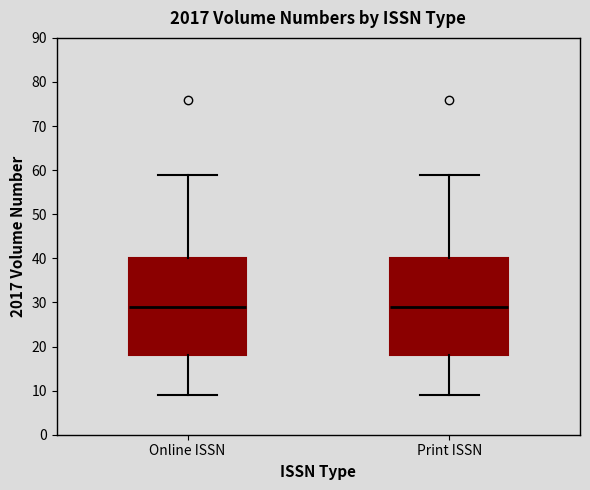

Where is the upper edge of the box for Online ISSN on the y-axis? The values are not printed on the chart, so give them approximately, as read against the axis.

40